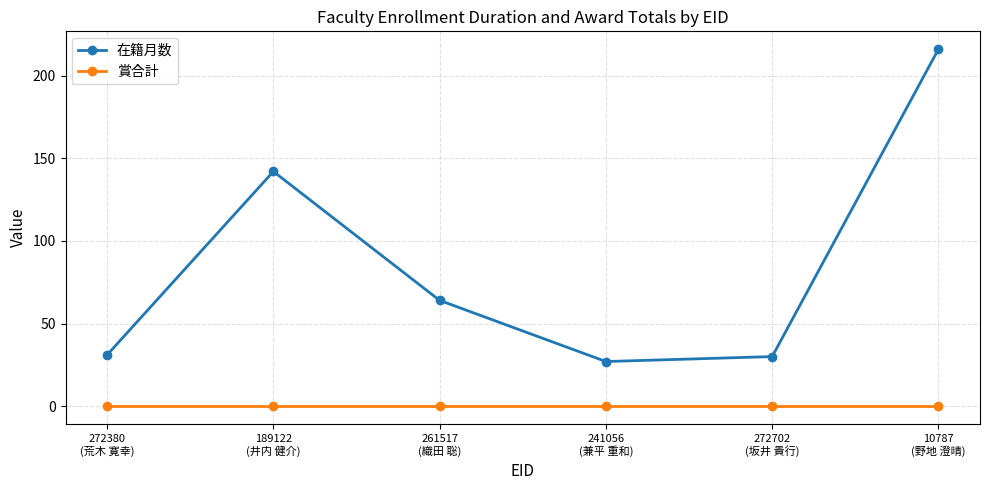

True or false: 賞合計 and 在籍月数 intersect in this chart.

False